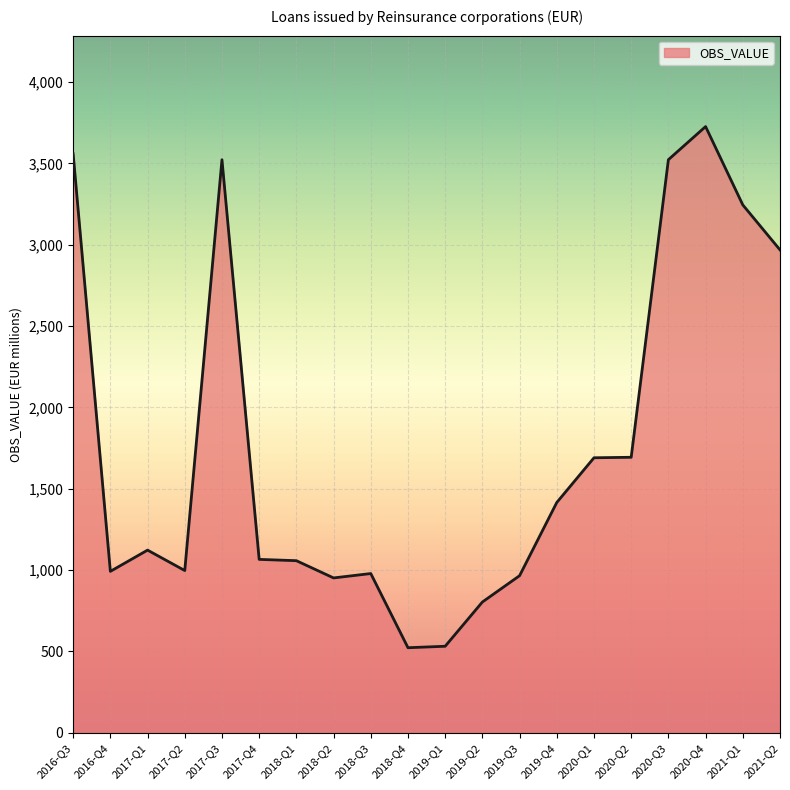

What is the change in value from 2016-Q3 to 2016-Q4?

-2566.6